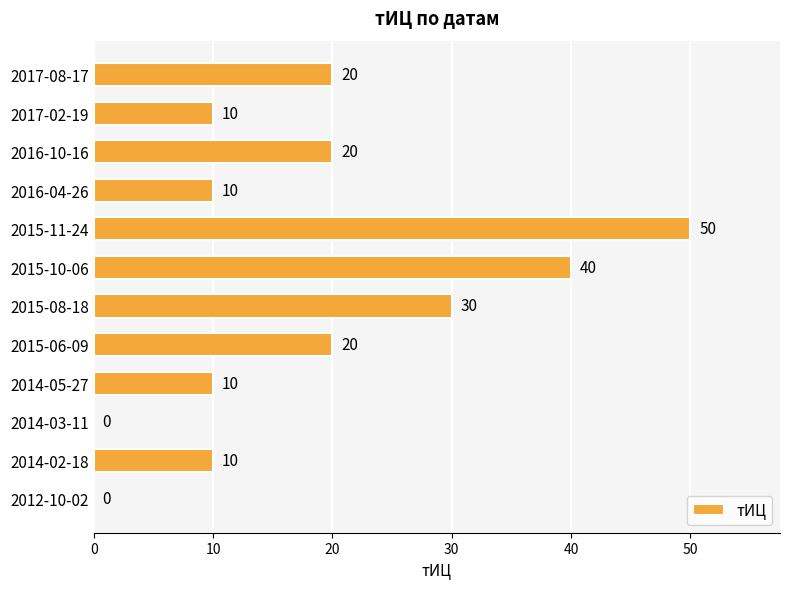

What is the sum of all values?

220